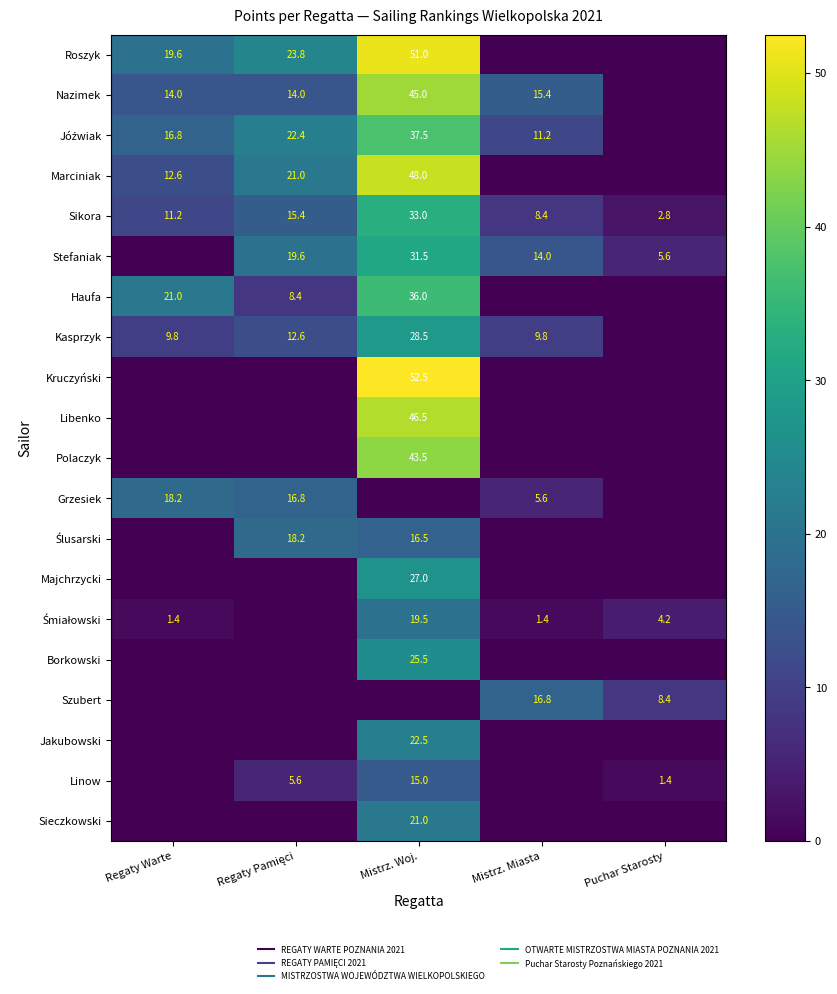

Which series has the largest total across all categories?

Roszyk